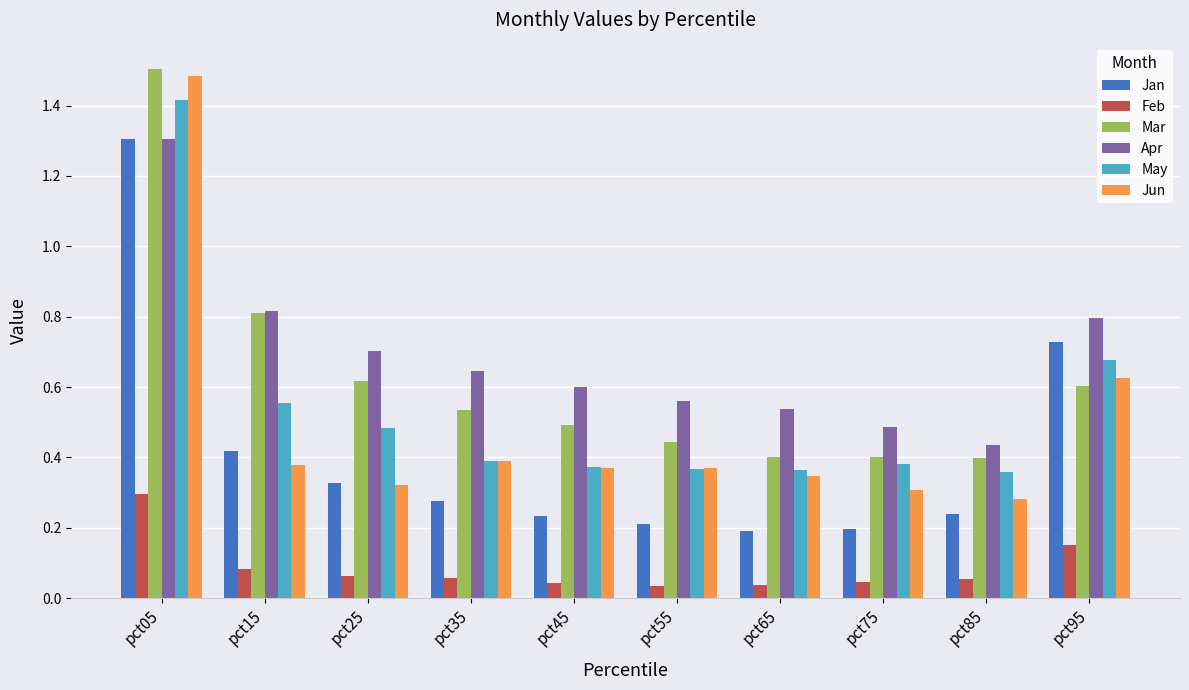

What is the maximum value shown in the chart?

1.5